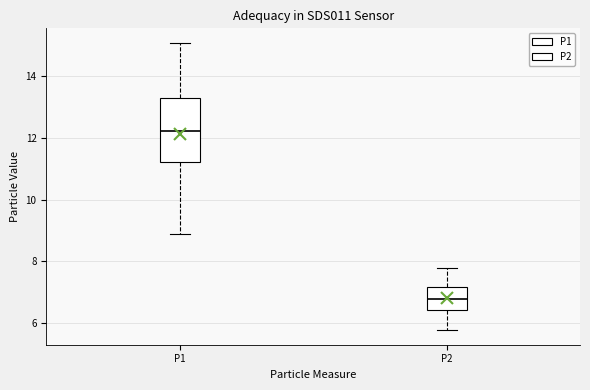

Which box is the tallest, from its lower edge to its upper edge?

P1